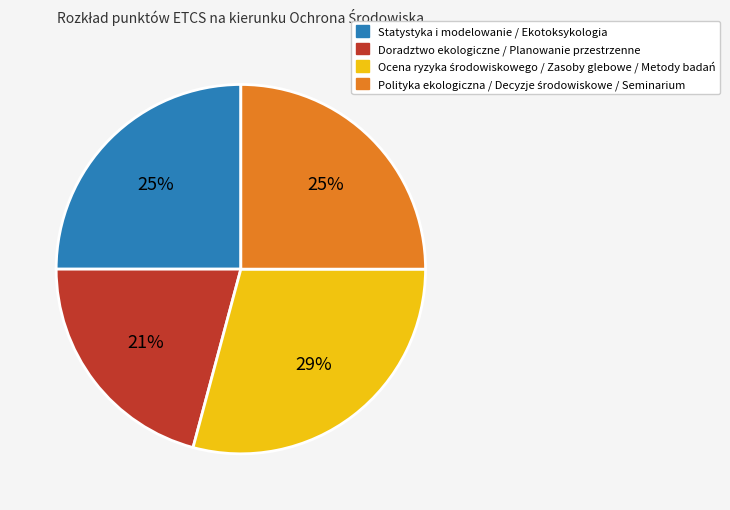

Does any single category account for the majority?

No